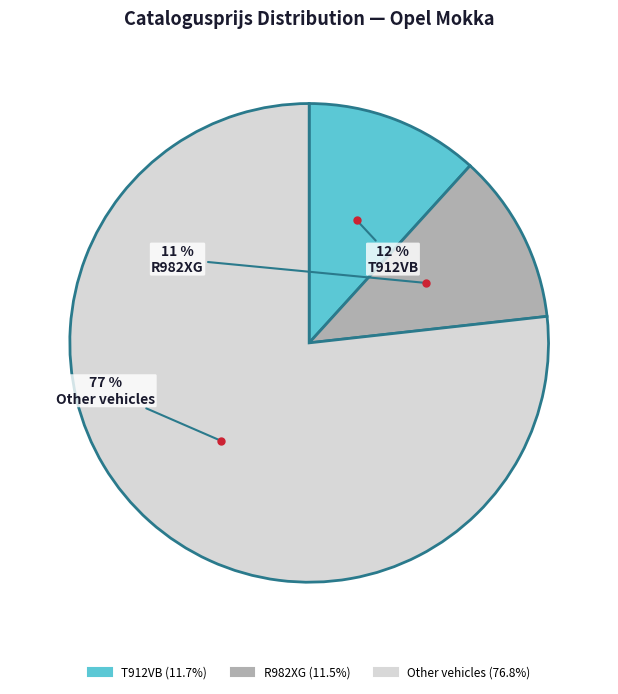

To the nearest percent, what is the average slice percentage?

33%